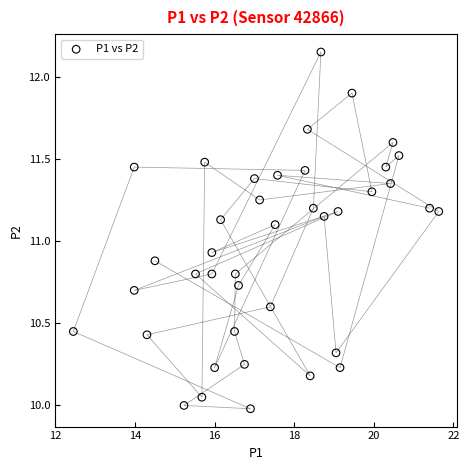

What is the range of Y values (max minus min)?

2.2